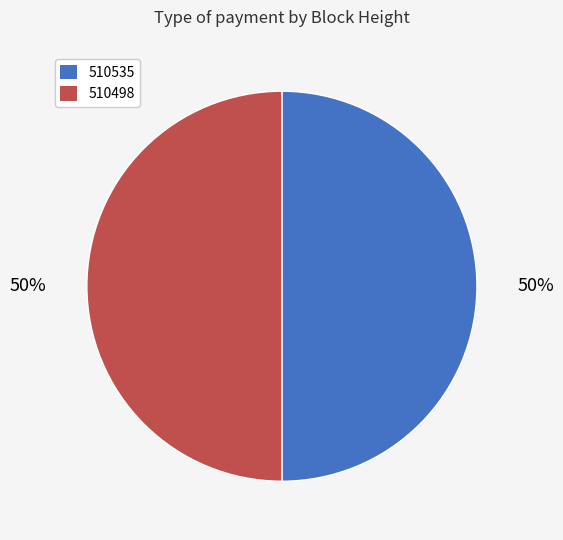

To the nearest percent, what portion does 510498 represent?

50%